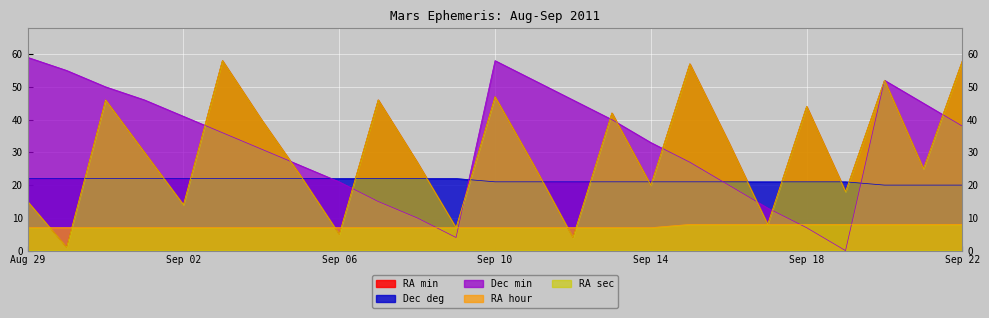

At how many categories does at least one series exceed 51?

8